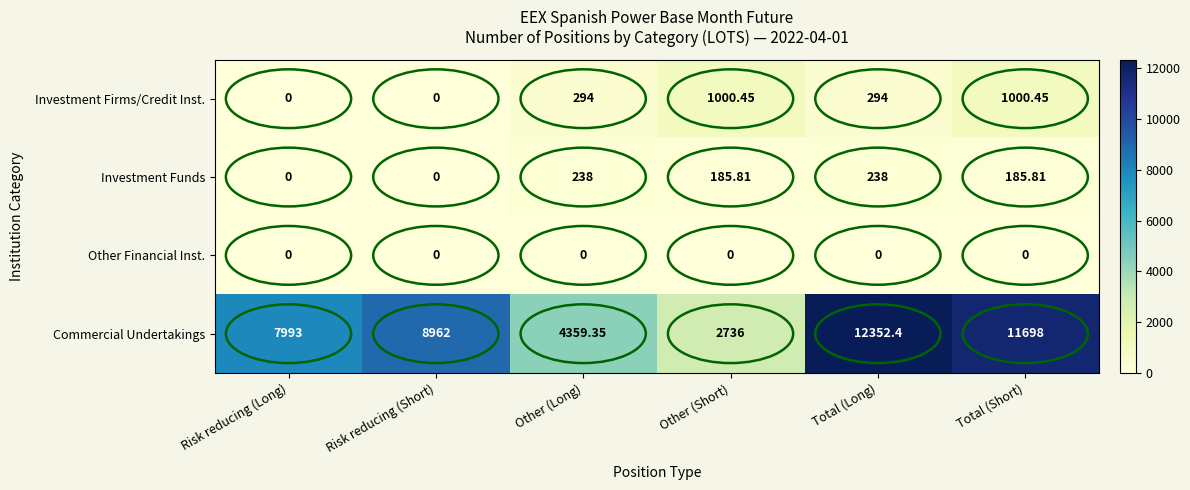

Between Total (Long) and Total (Short), which series saw the biggest shift?

Investment Firms/Credit Inst.